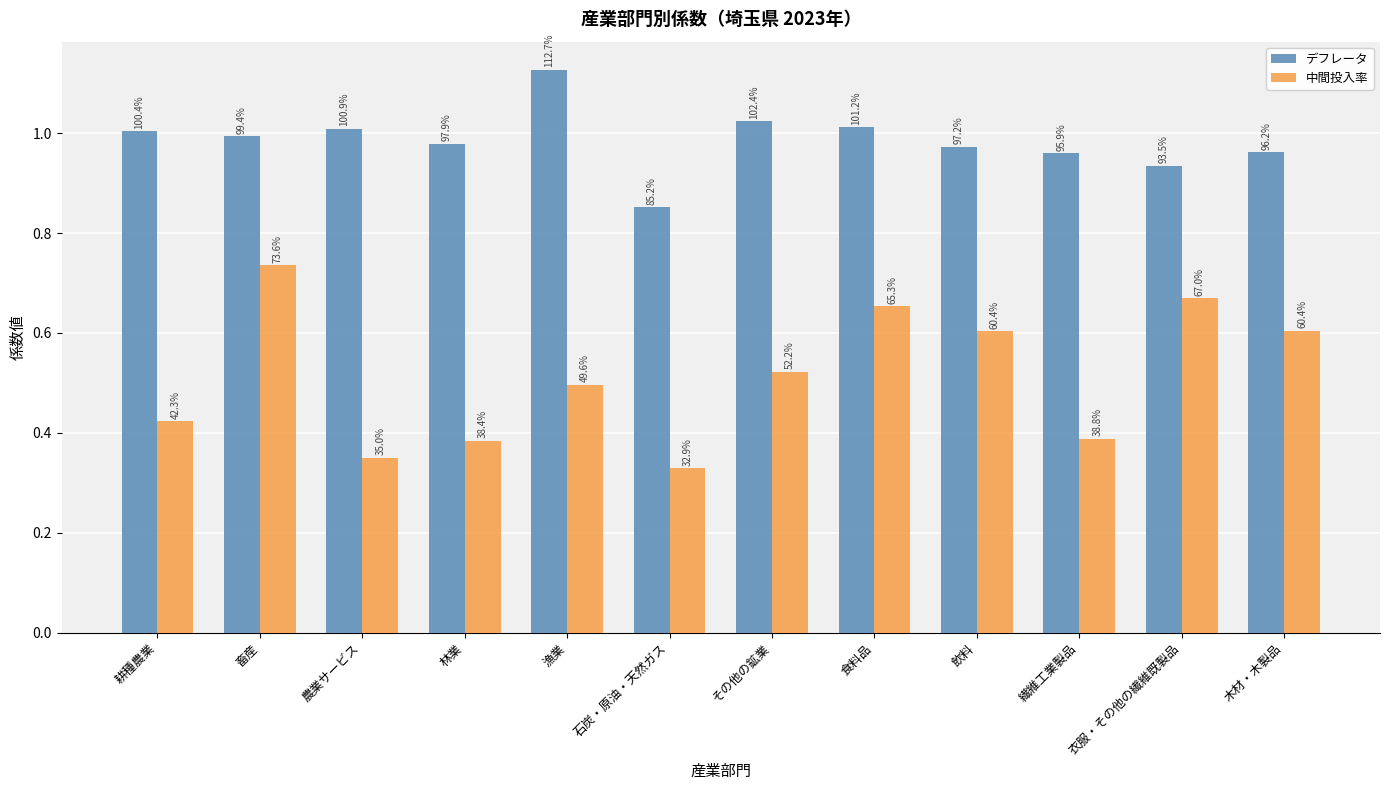

Rank the series at 畜産 from highest to lowest value.

デフレータ, 中間投入率